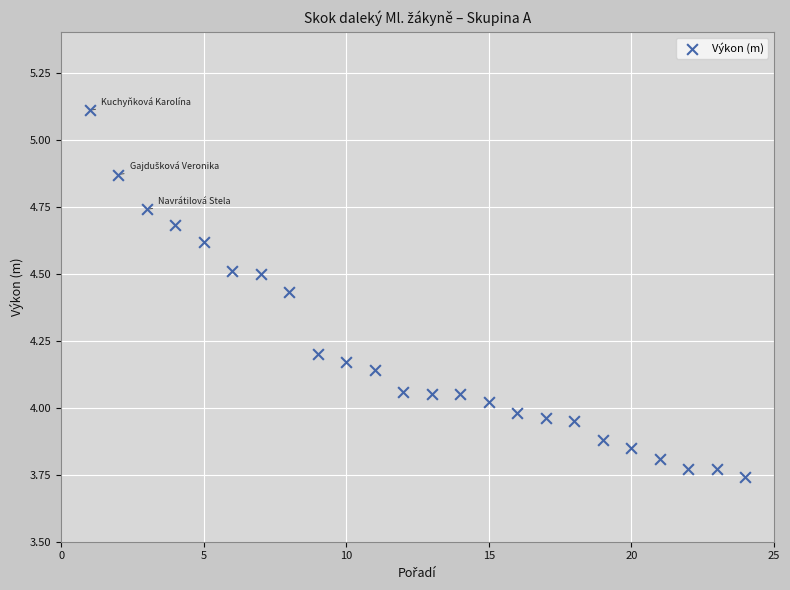

What is the range of Y values (max minus min)?

1.4